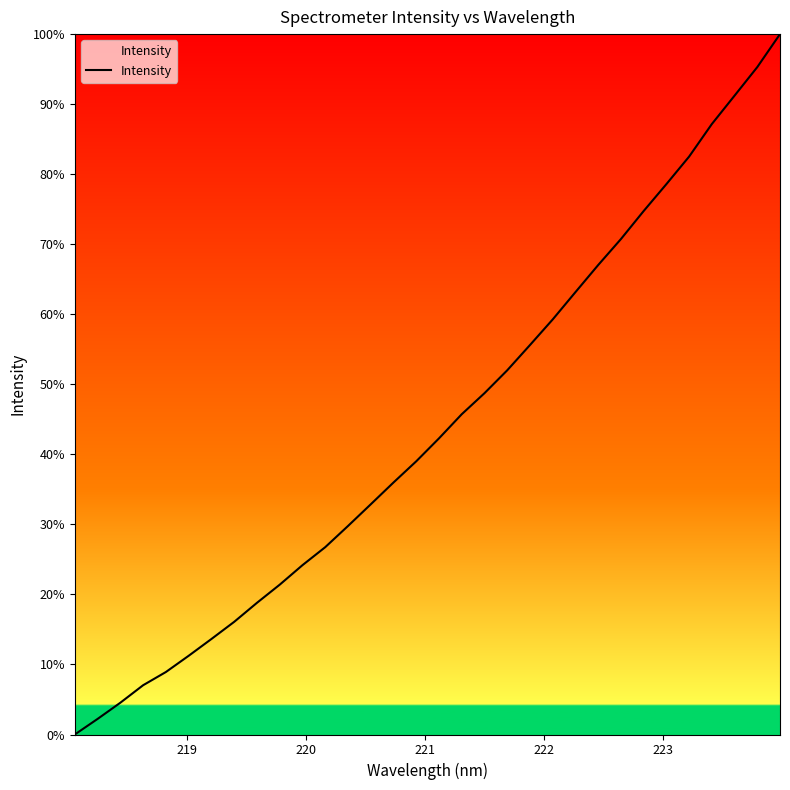

What is the difference between the maximum and minimum values?

100.0